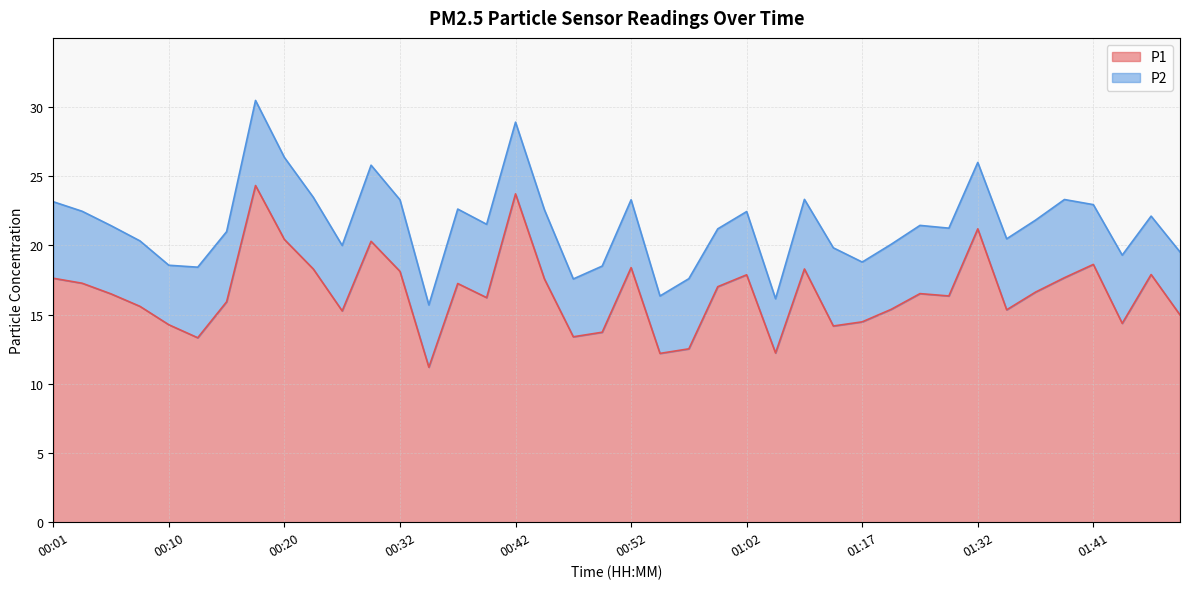

List the labels in order of value, largest first.

00:18, 00:42, 01:32, 00:20, 00:30, 01:41, 00:52, 00:23, 01:12, 00:32, 01:46, 01:02, 01:39, 00:01, 00:45, 00:03, 00:37, 00:59, 01:37, 01:22, 00:06, 01:29, 00:40, 00:15, 00:08, 01:19, 01:34, 00:27, 01:49, 01:17, 01:44, 00:10, 01:14, 00:49, 00:47, 00:13, 00:57, 01:04, 00:54, 00:35